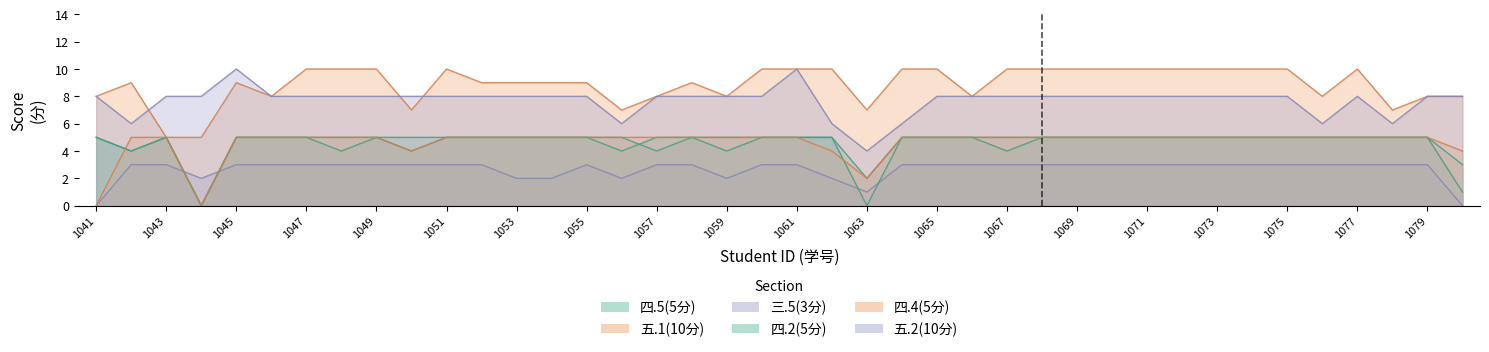

What are all the series names shown in the legend?

四.5(5分), 五.1(10分), 三.5(3分), 四.2(5分), 四.4(5分), 五.2(10分)